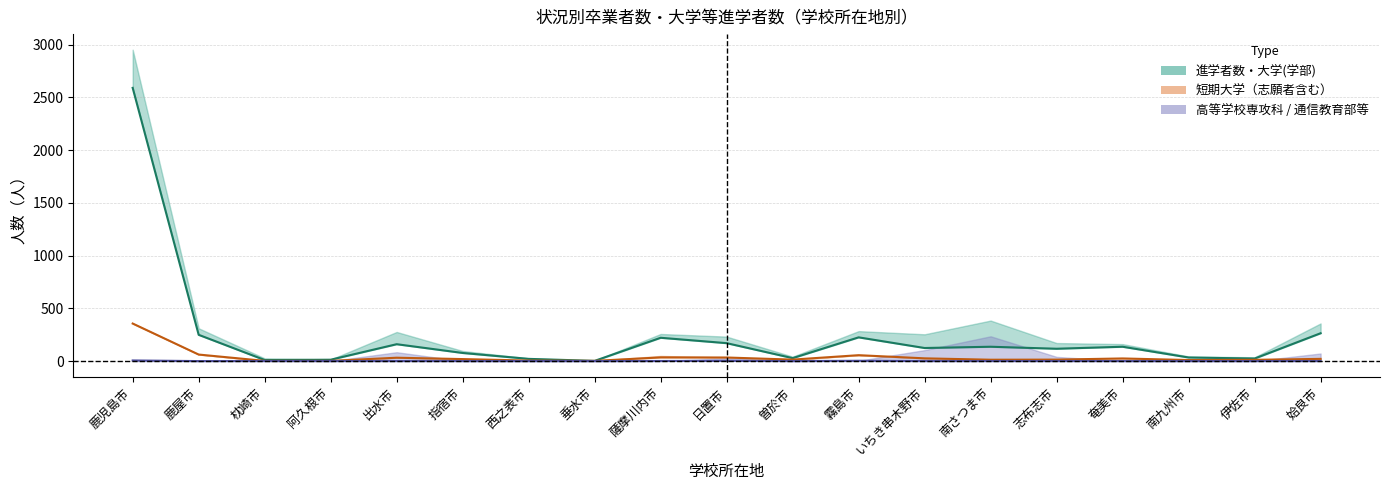

Where does the 大学(学部)_計 series first go above 124?

鹿児島市